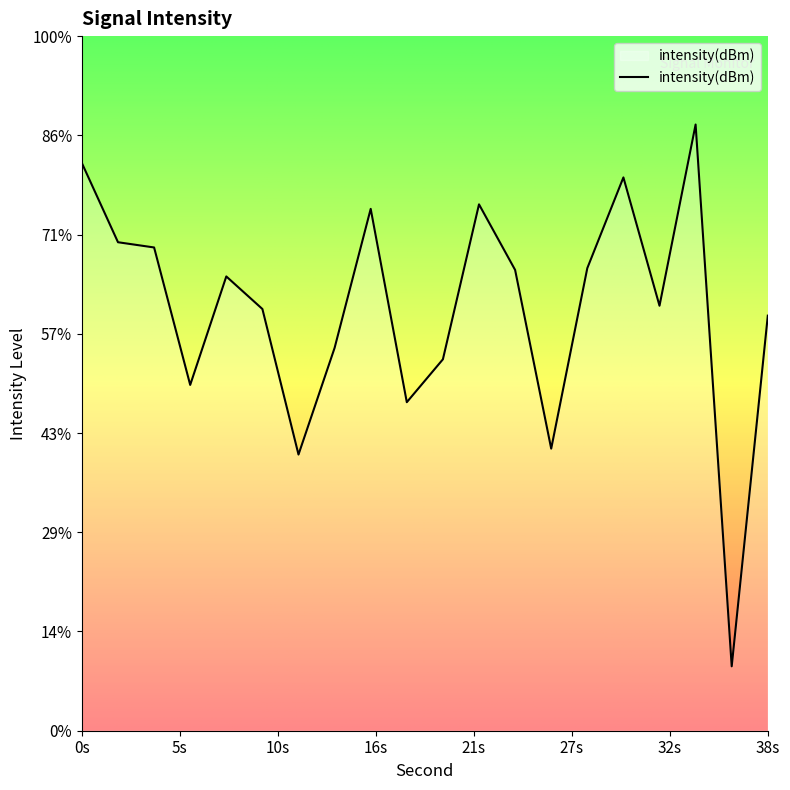

Where is the data nearest to the value -128?

6